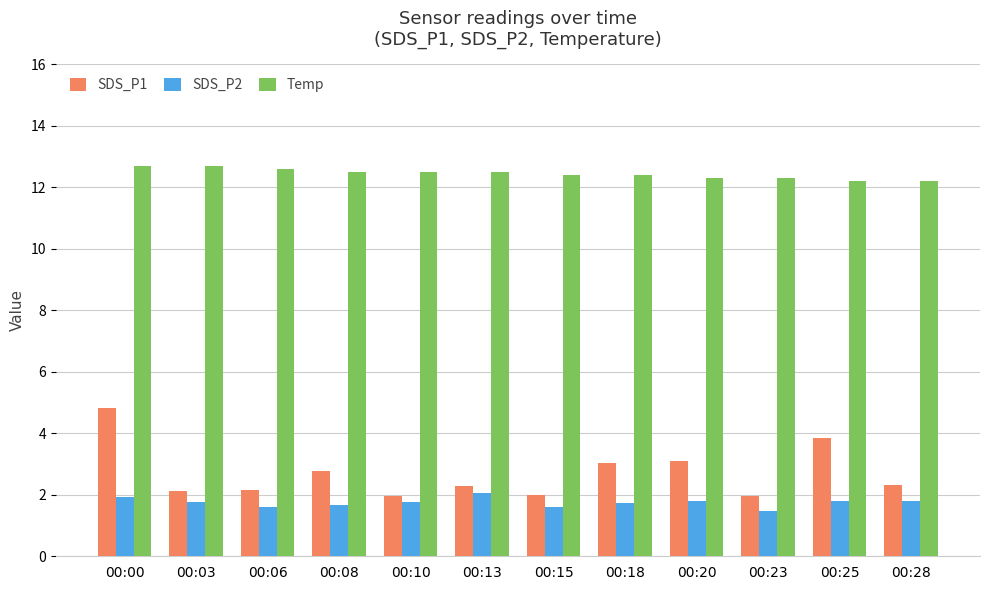

What is the difference between the maximum and minimum values in the SDS_P2 series?

0.6